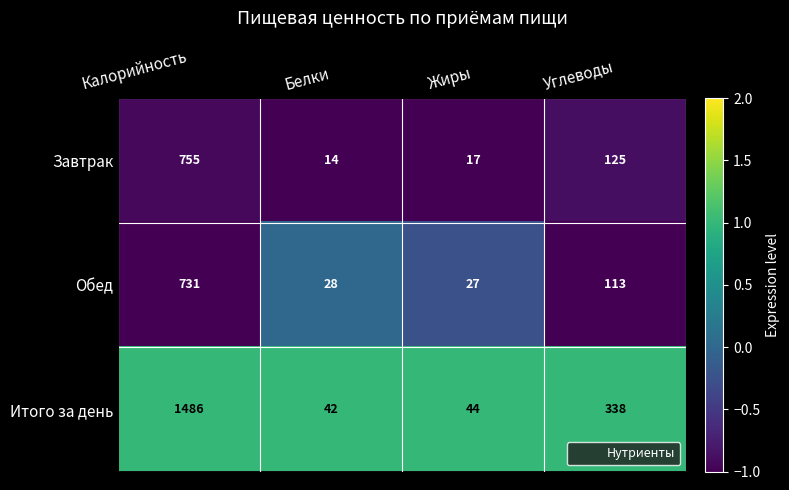

Reading right to left, transcribe all the data shown in this chart.

Завтрак: Углеводы=125	Жиры=17	Белки=14	Калорийность=755
Обед: Углеводы=113	Жиры=27	Белки=28	Калорийность=731
Итого за день: Углеводы=338	Жиры=44	Белки=42	Калорийность=1486